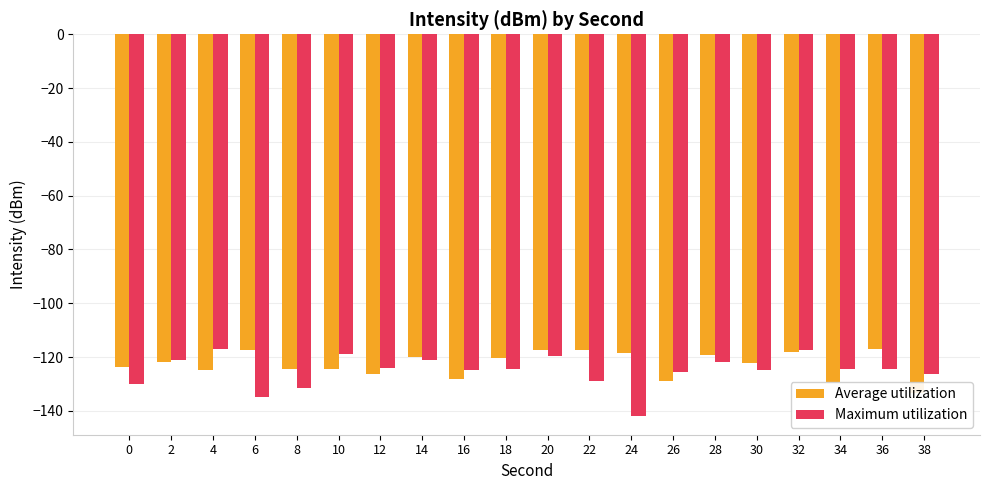

What is the value of the Average utilization bar at the 1st from the left?

-123.6